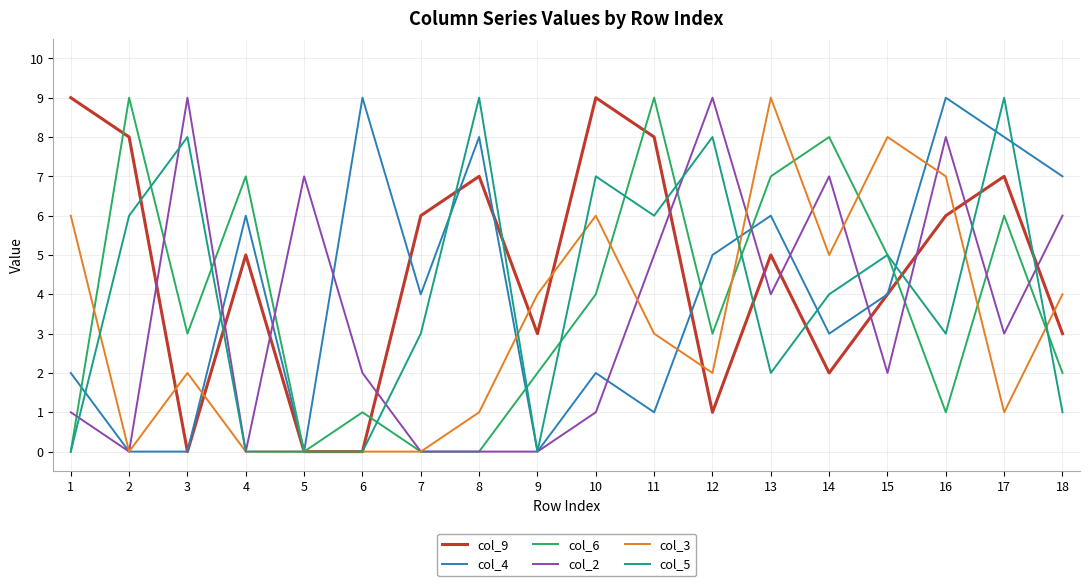

At 14, list the series in order from smallest to largest.

col_9, col_4, col_5, col_3, col_2, col_6